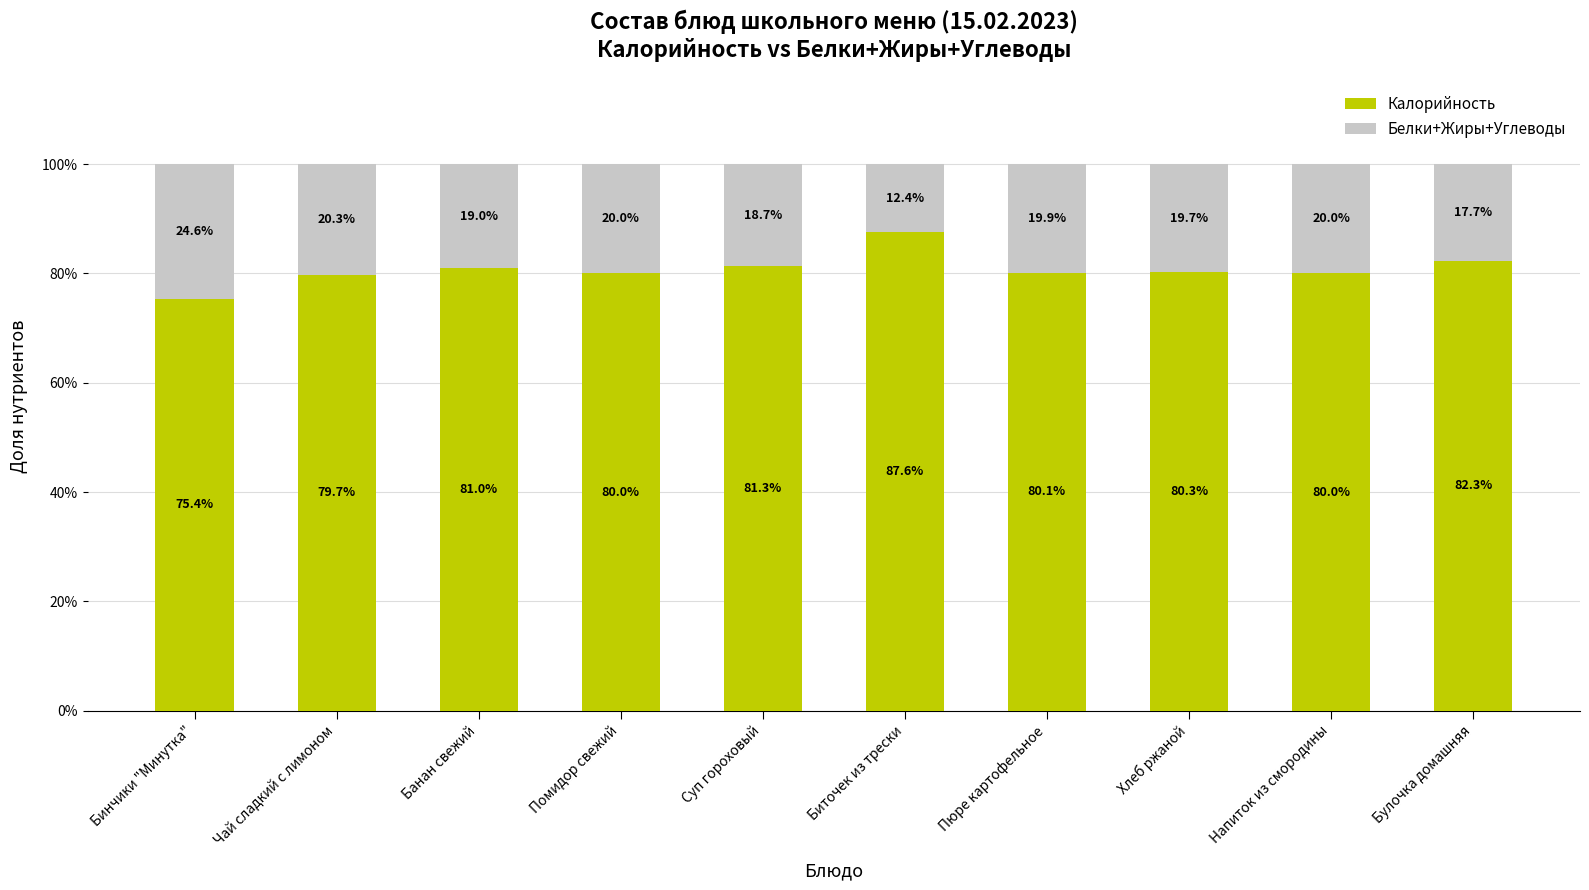

The value of Калорийность at Напиток из смородины is 80.0. True or false?

True